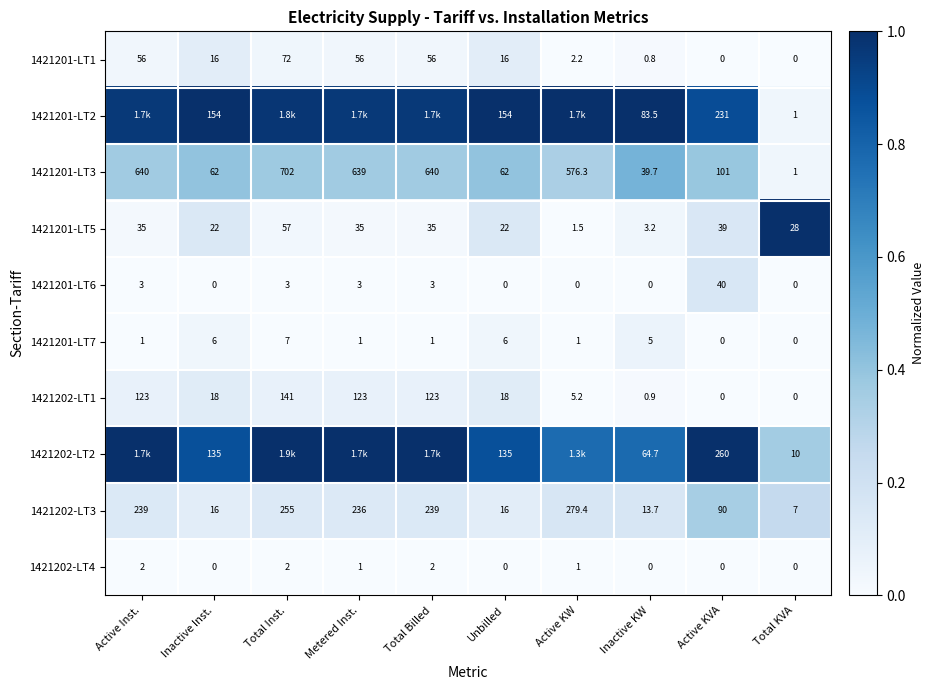

What is the difference between the highest and lowest values at Unbilled?

154.0